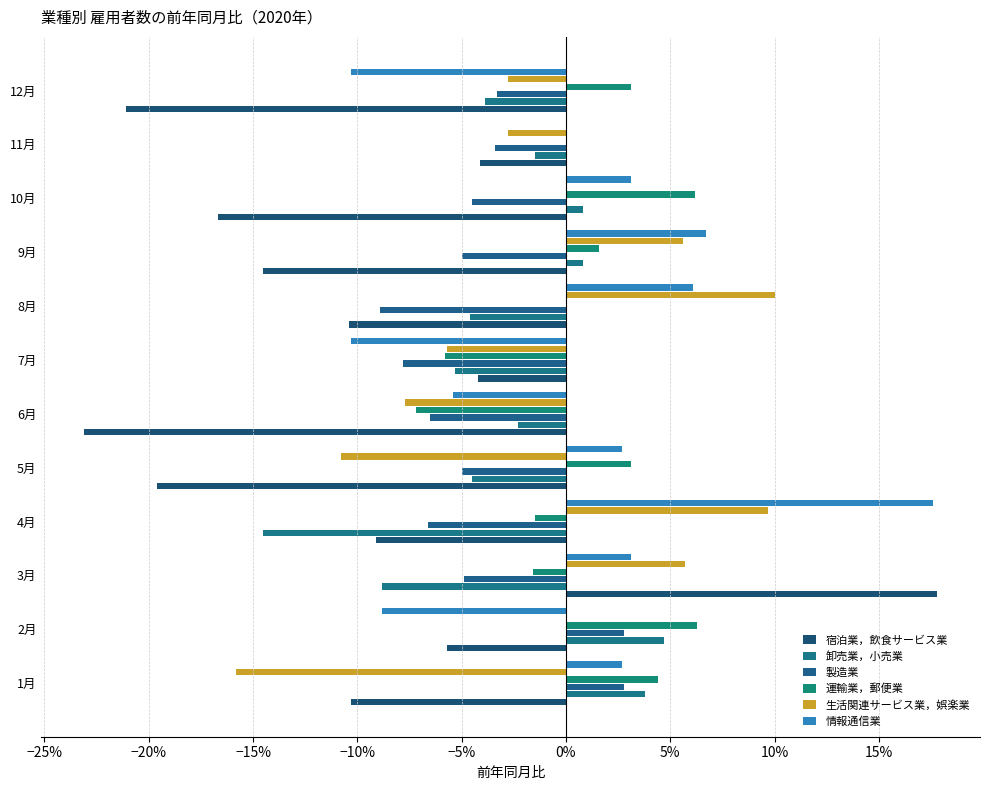

Which series has the widest spread of values?

宿泊業，飲食サービス業